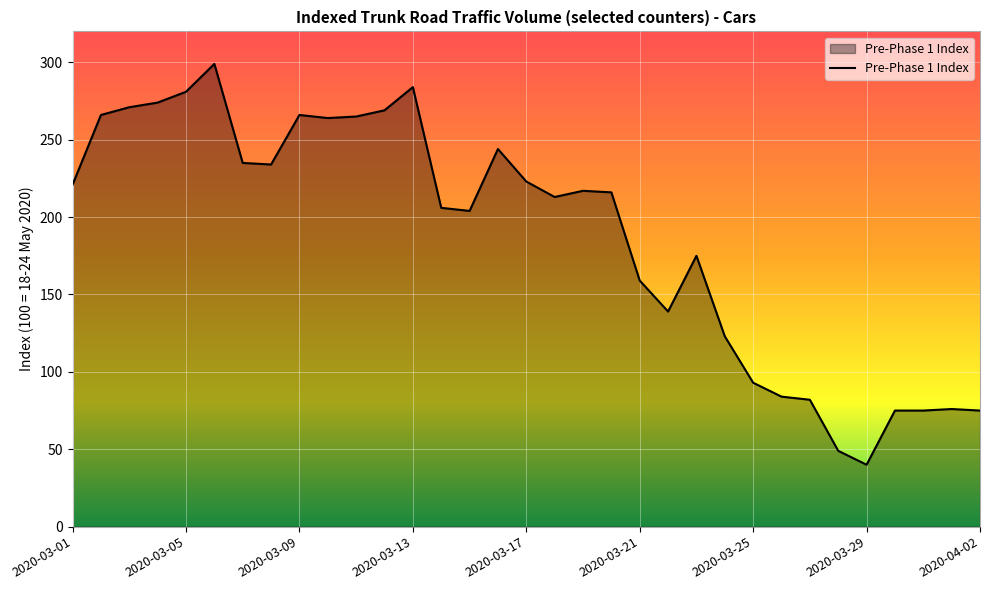

What is the difference between the maximum and minimum values?

259